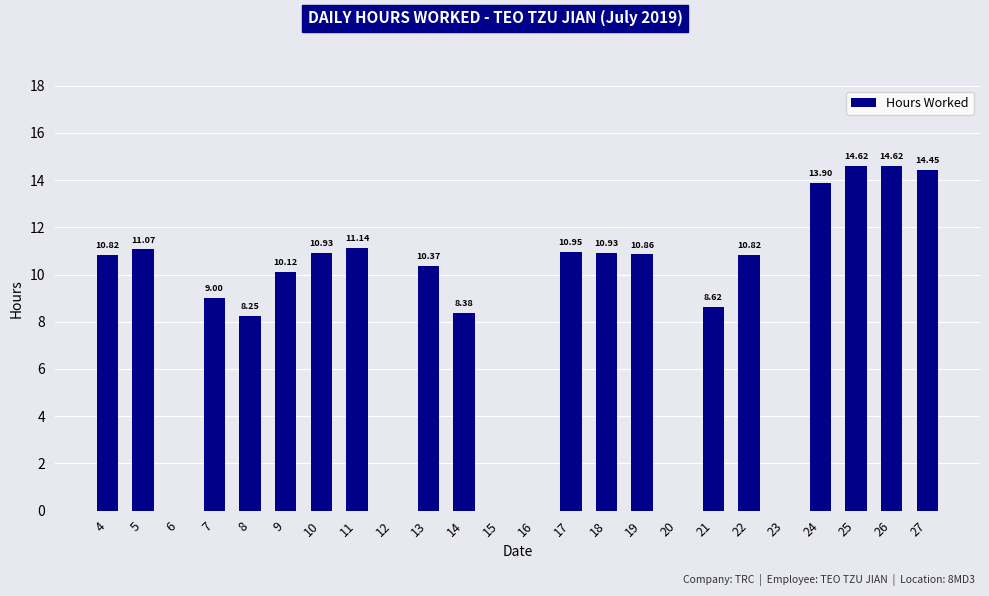

How many positive values are there?

18